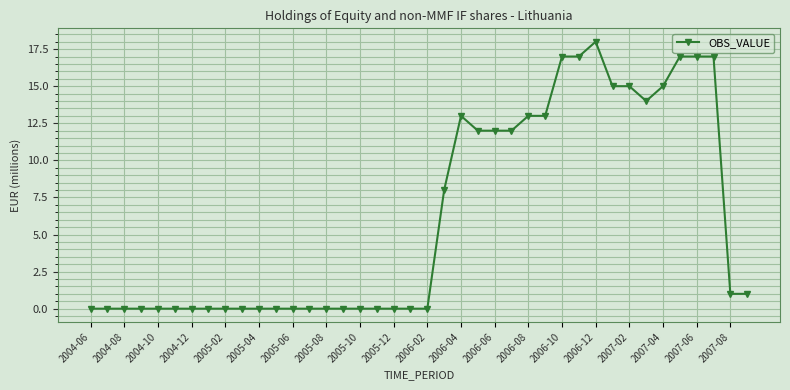

What is the maximum value shown in the chart?

18